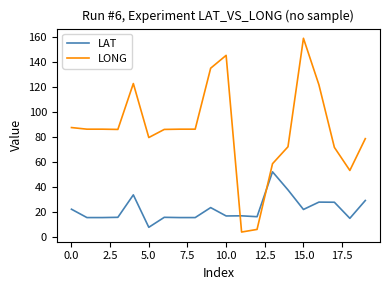

Which series has the largest range (max minus min)?

LONG